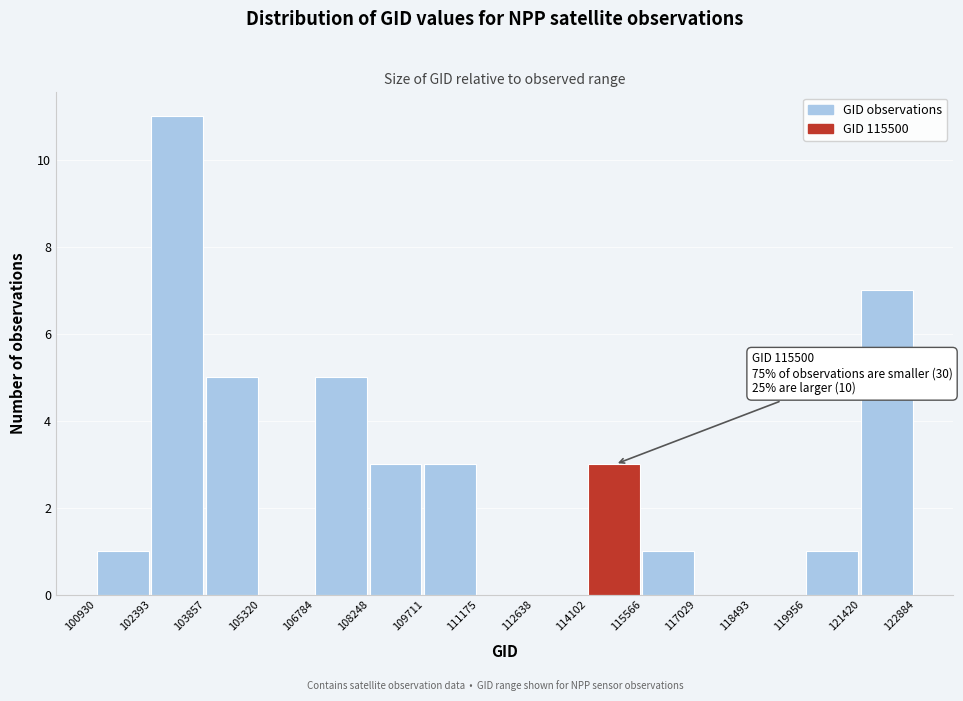

Over which range of the x-axis is the bar tallest?

102393 to 103857